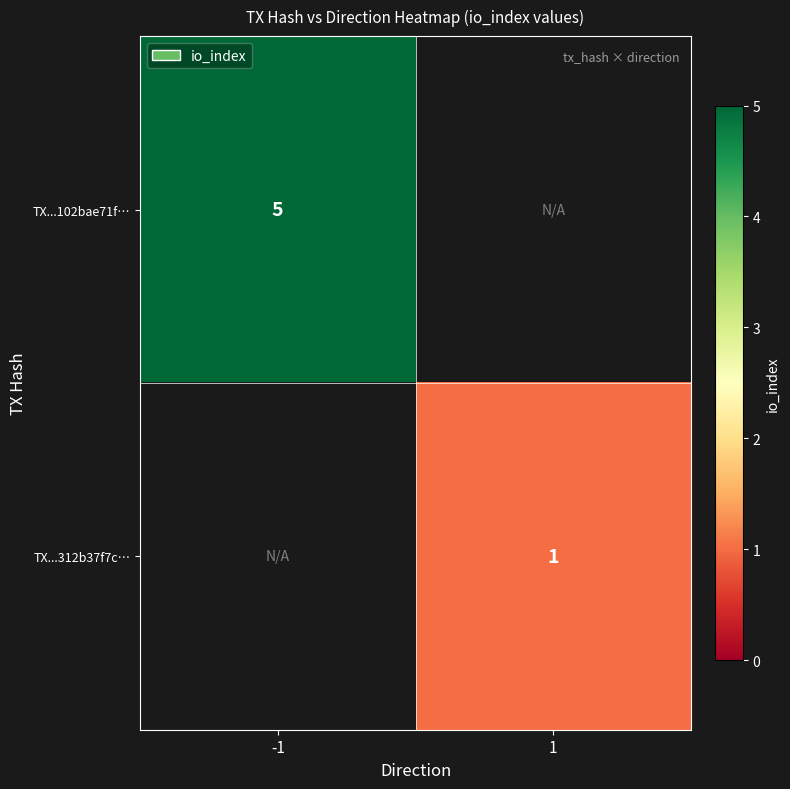

Which label corresponds to the largest value in the chart?

-1